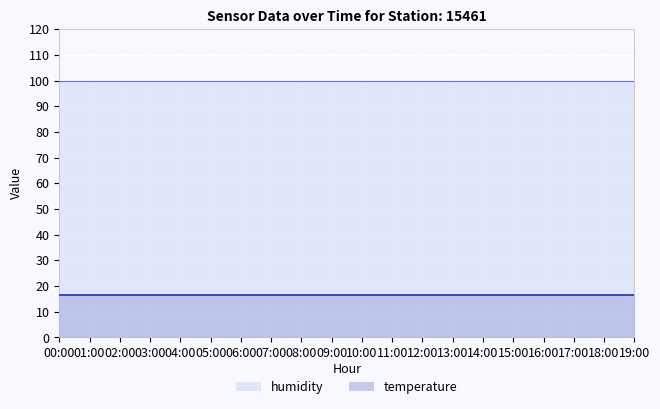

At which category is the sum across all series the highest?

00:00